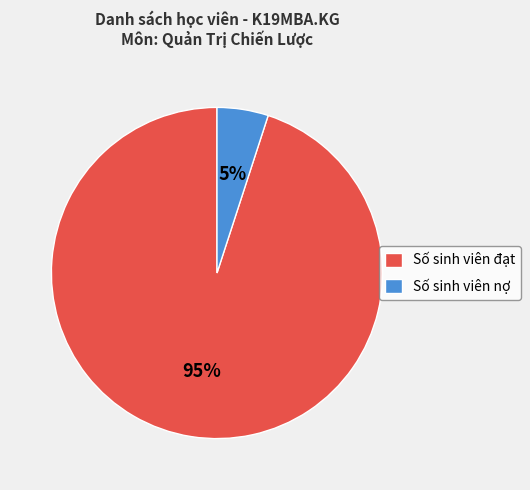

What percentage is the Số sinh viên nợ slice, to the nearest percent?

5%